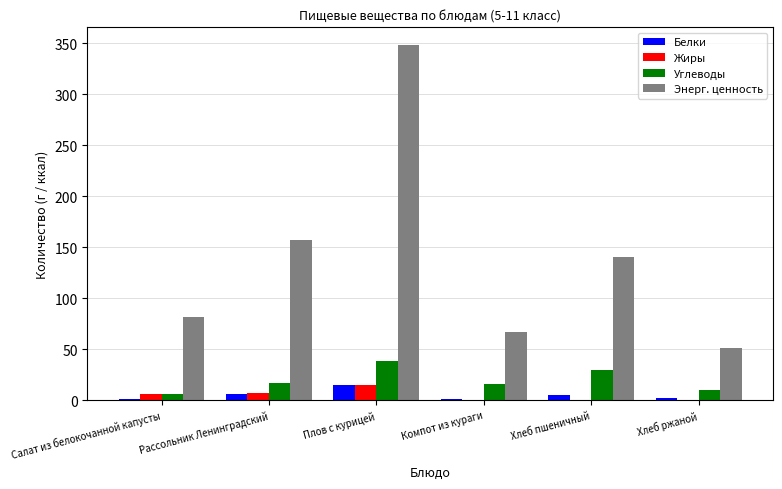

The Энерг. ценность series shows 134.6 at Салат из белокочанной капусты. True or false?

False